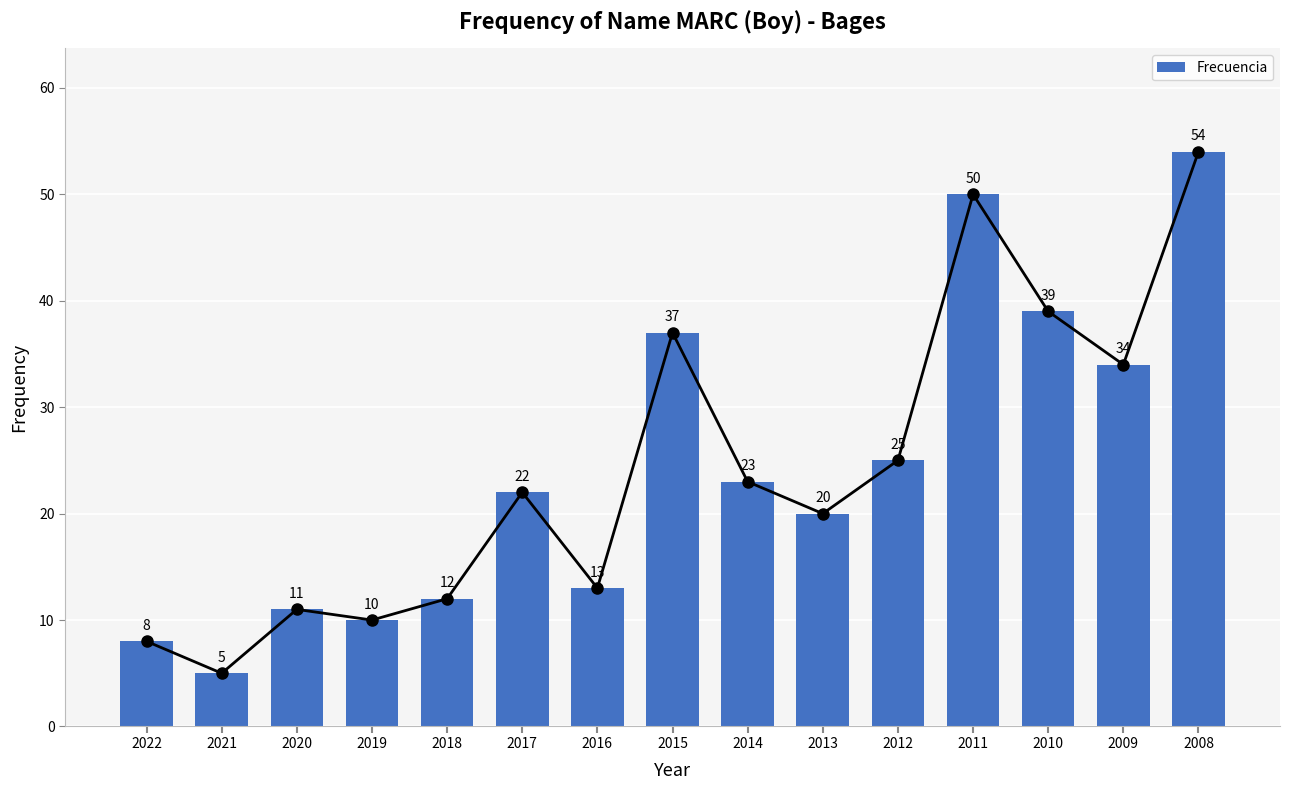

Rank the categories by value from highest to lowest.

2008, 2011, 2010, 2015, 2009, 2012, 2014, 2017, 2013, 2016, 2018, 2020, 2019, 2022, 2021